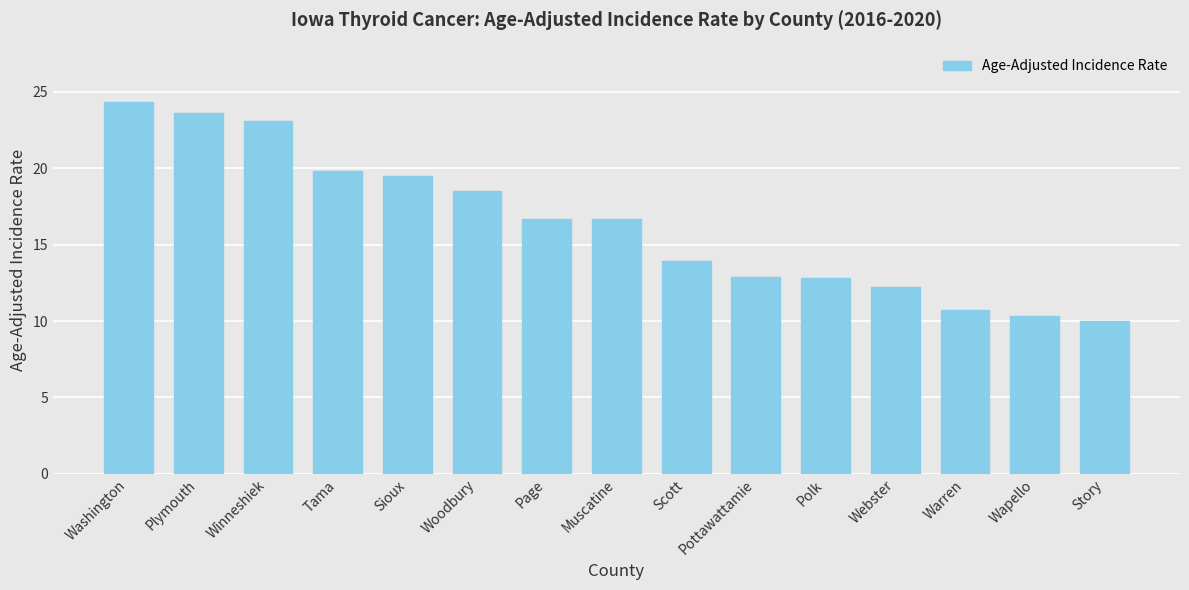

What is the value of the 15th bar from the left?

10.0